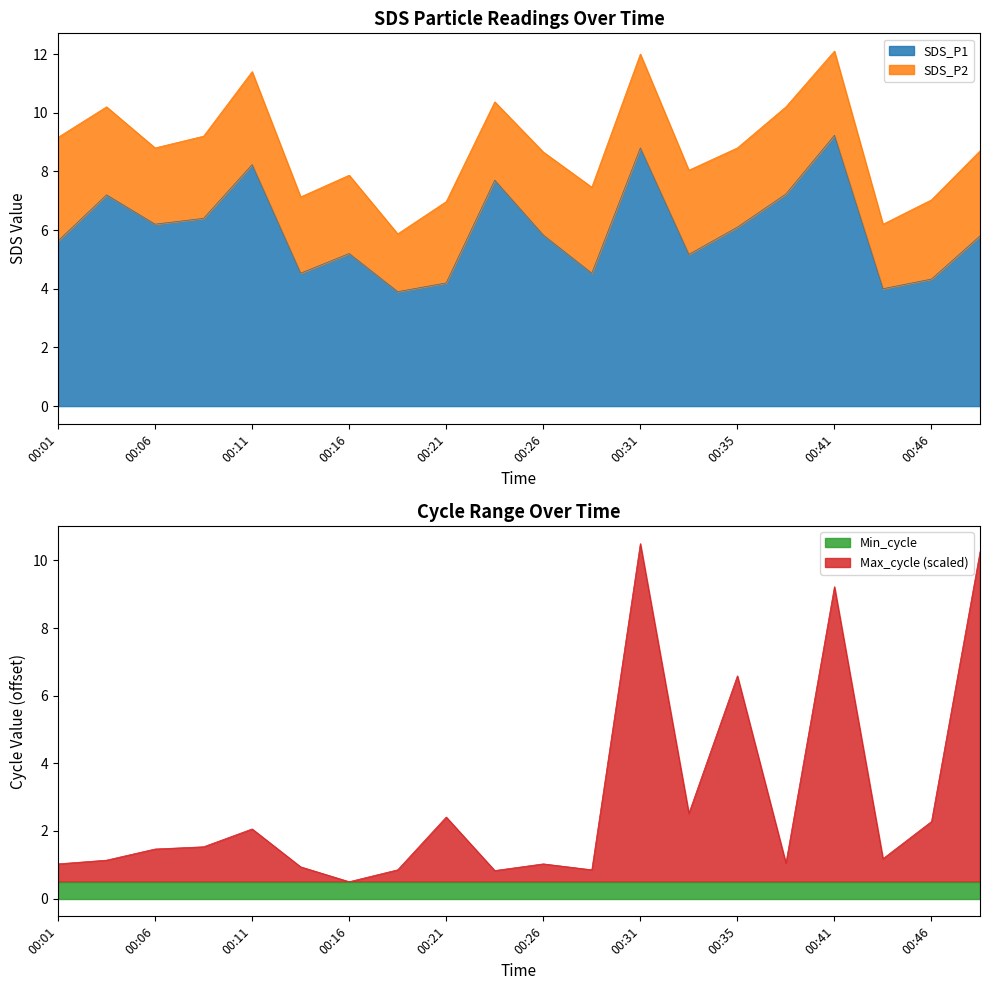

True or false: SDS_P1 has a value of 1.9 at 00:46.

False